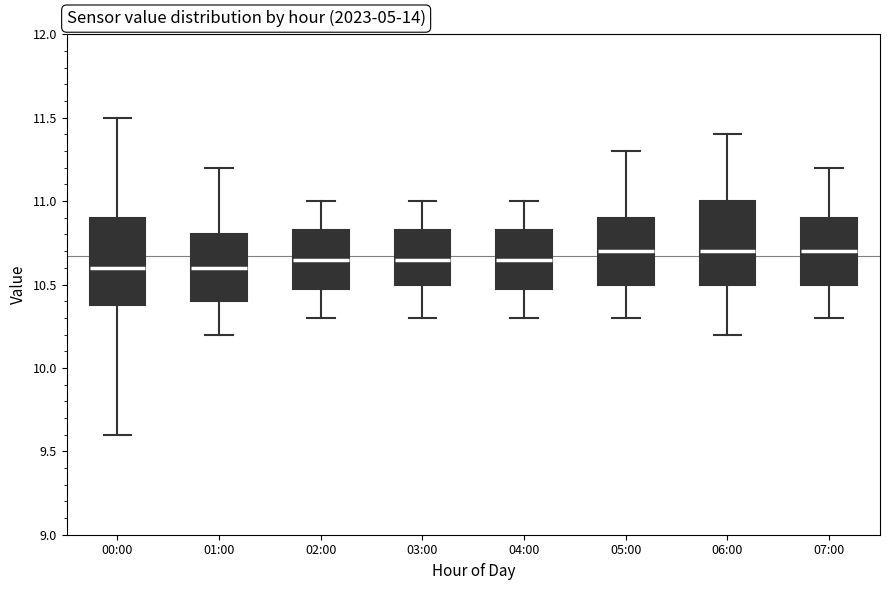

Reading left to right, transcribe this box plot: for each box, give where its median line is, the range the box spans, and where its two whiskers end, as read against the y-axis. The values are not printed on the chart, so give them approximately, as read against the axis.

00:00: median 10.60, box 10.40 to 10.90, whiskers 9.60 to 11.50
01:00: median 10.60, box 10.40 to 10.80, whiskers 10.20 to 11.20
02:00: median 10.65, box 10.50 to 10.85, whiskers 10.30 to 11.00
03:00: median 10.65, box 10.50 to 10.85, whiskers 10.30 to 11.00
04:00: median 10.65, box 10.50 to 10.85, whiskers 10.30 to 11.00
05:00: median 10.70, box 10.50 to 10.90, whiskers 10.30 to 11.30
06:00: median 10.70, box 10.50 to 11.00, whiskers 10.20 to 11.40
07:00: median 10.70, box 10.50 to 10.90, whiskers 10.30 to 11.20